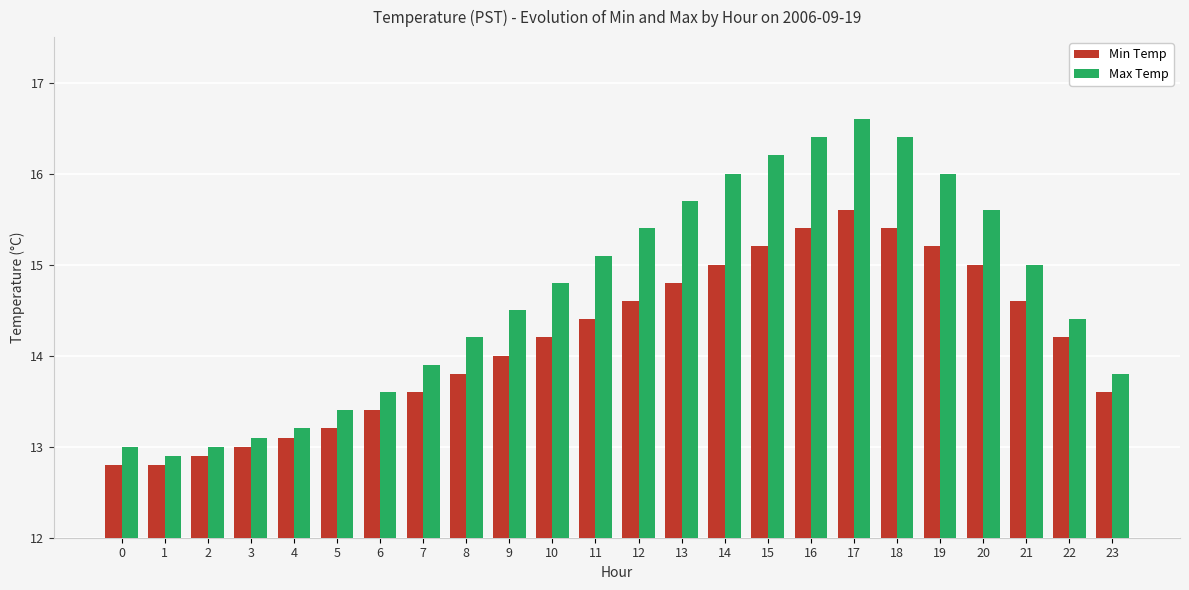

At 20, list the series in order from smallest to largest.

Min Temp, Max Temp